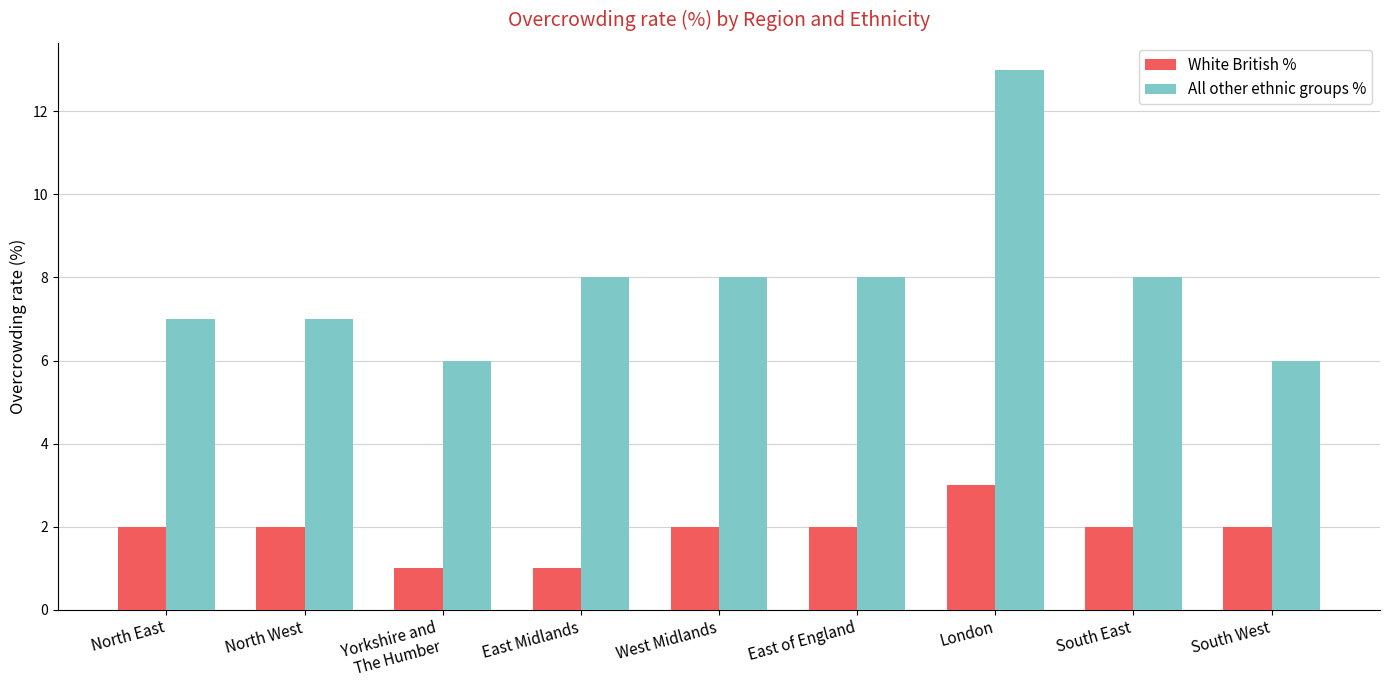

Which series has the largest total across all categories?

All other ethnic groups %